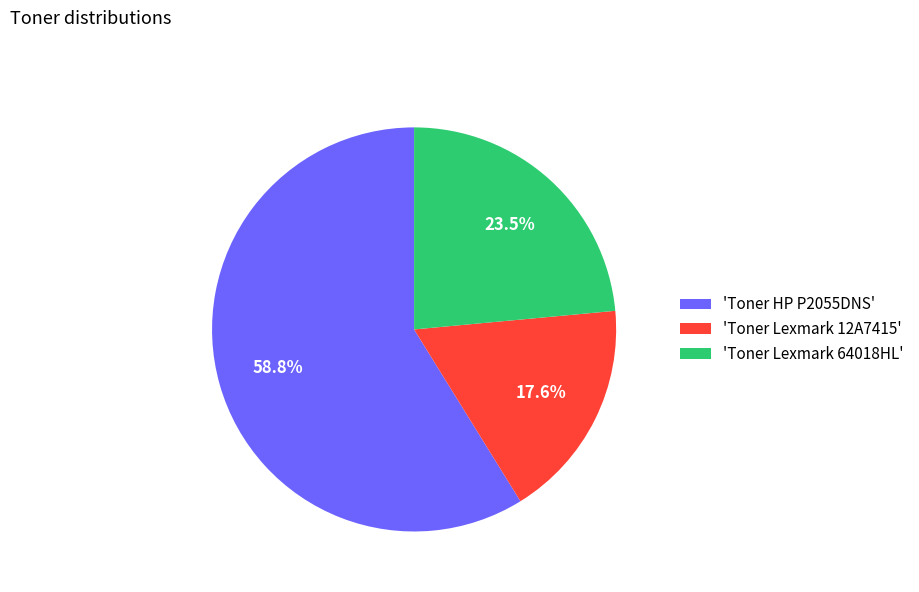

Which slice represents more than half of the pie?

'Toner HP P2055DNS'